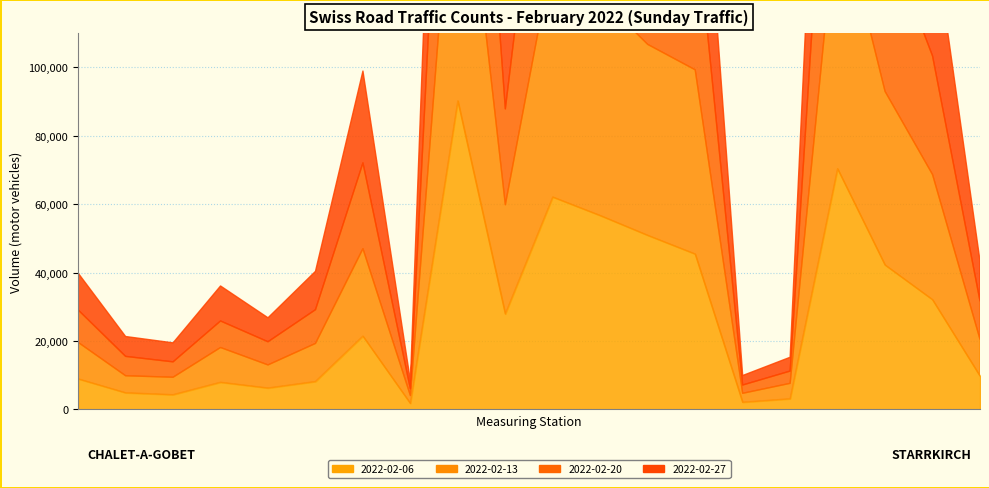

How many data points does each series have?

20